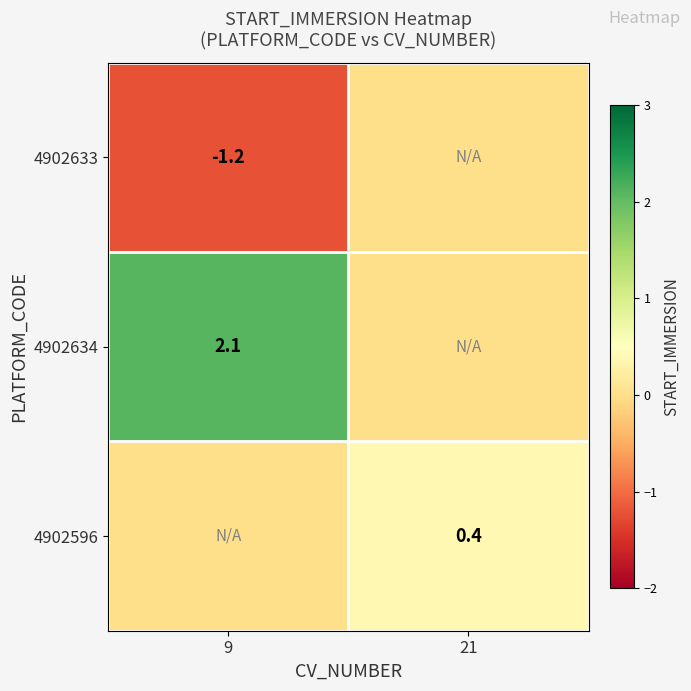

True or false: 4902634 has a value of 3.7 at 9.

False